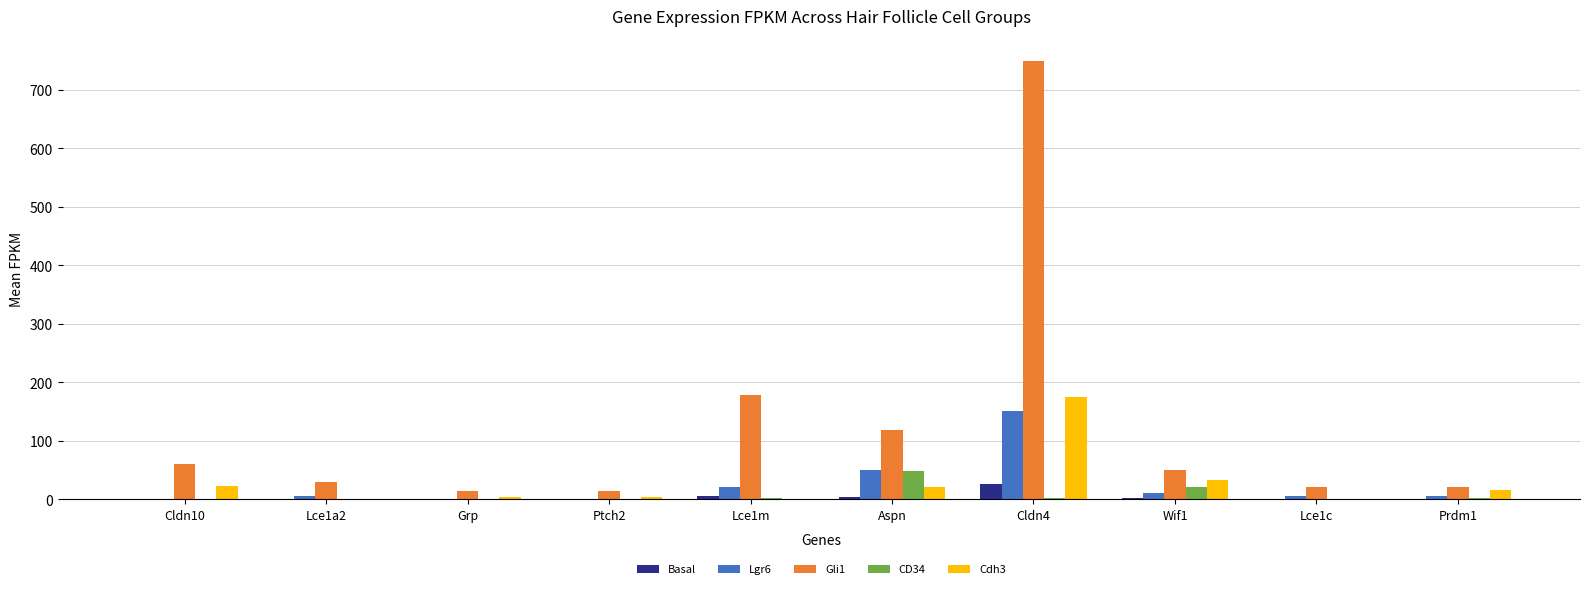

Which series has the largest total across all categories?

Gli1